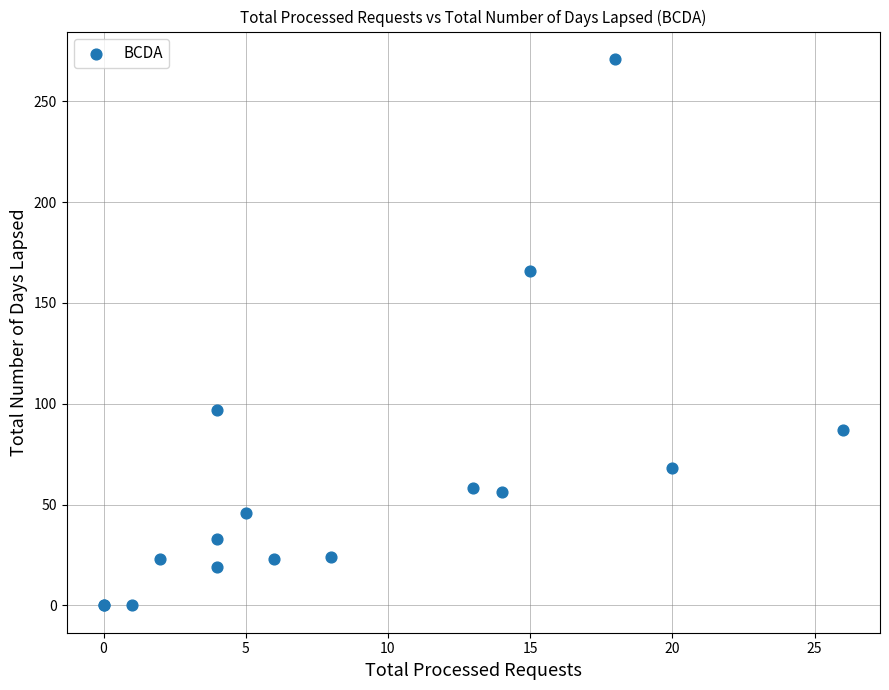

What Y value in the scatter plot is closest to 135?

166